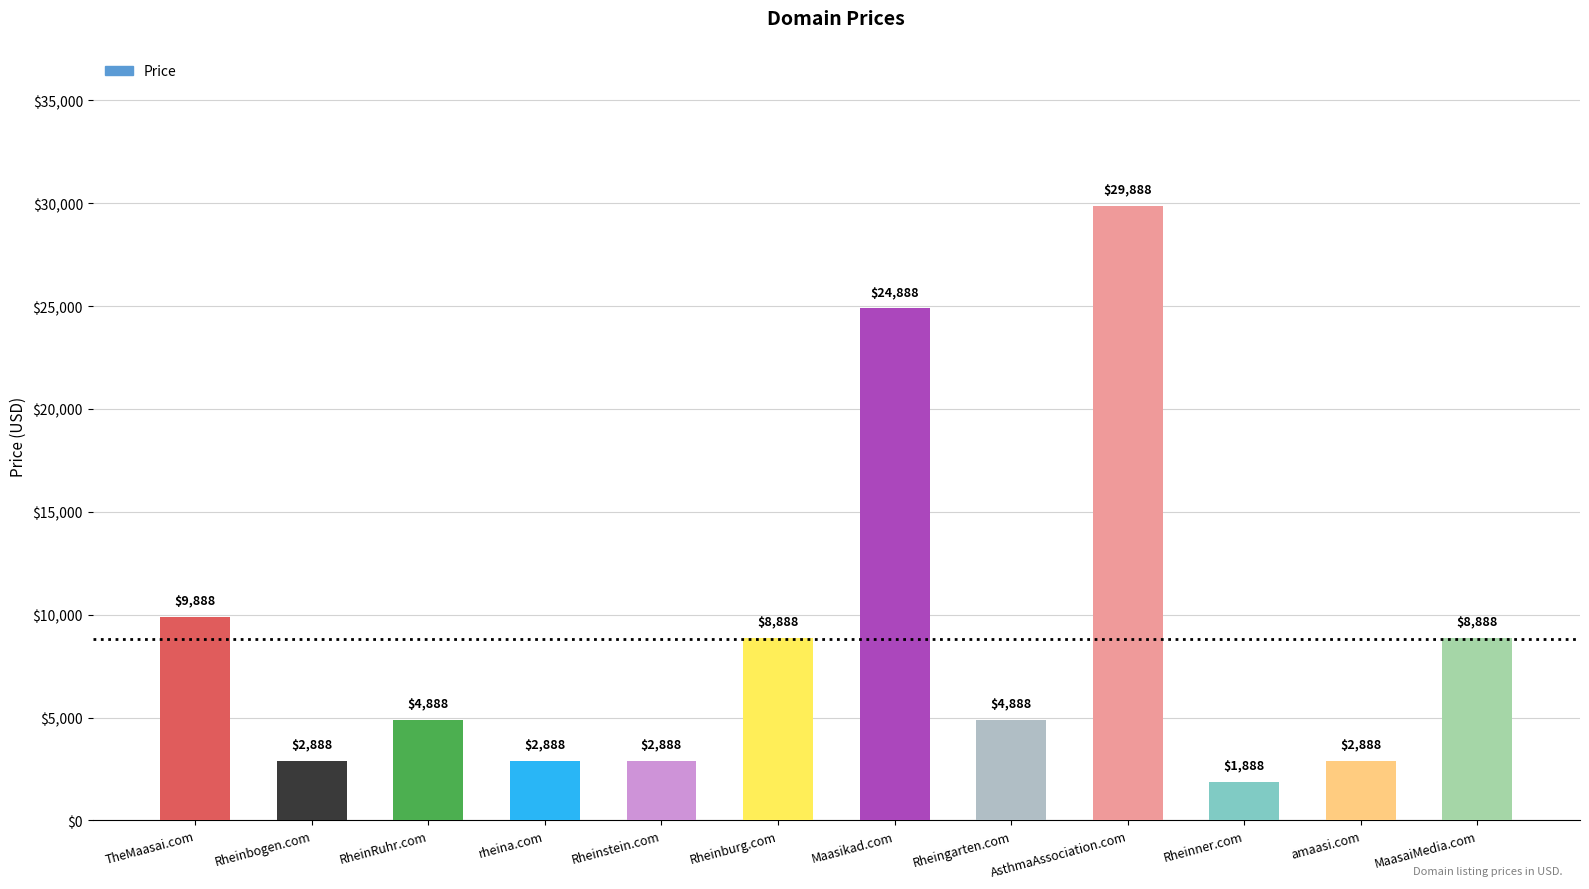

Approximately how many times larger is the value at amaasi.com compared to RheinRuhr.com?

0.6